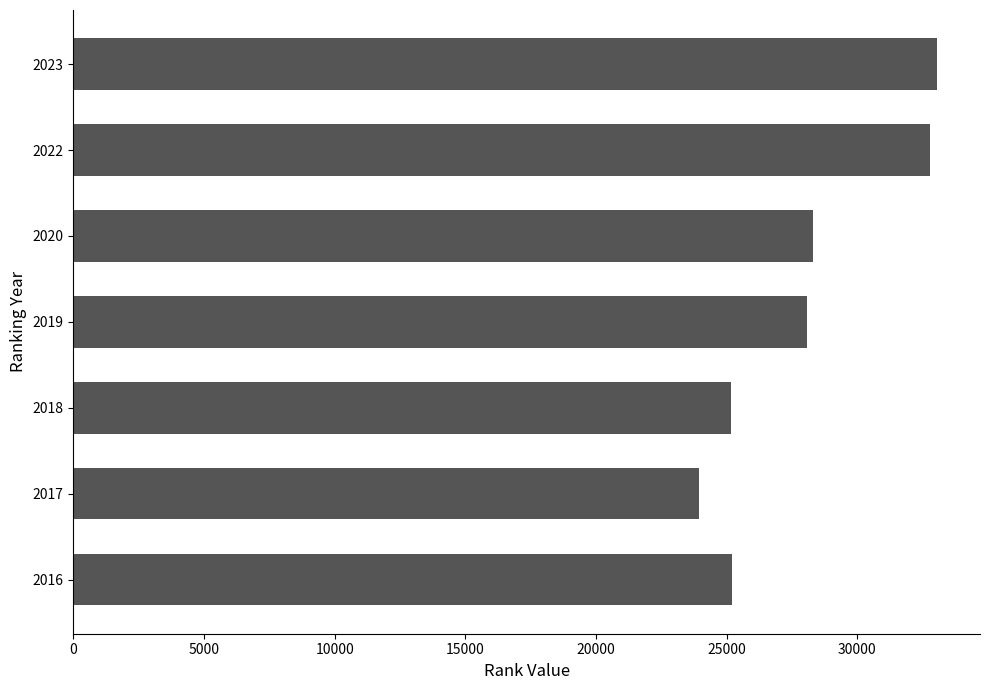

Which label corresponds to the smallest value in the chart?

2017